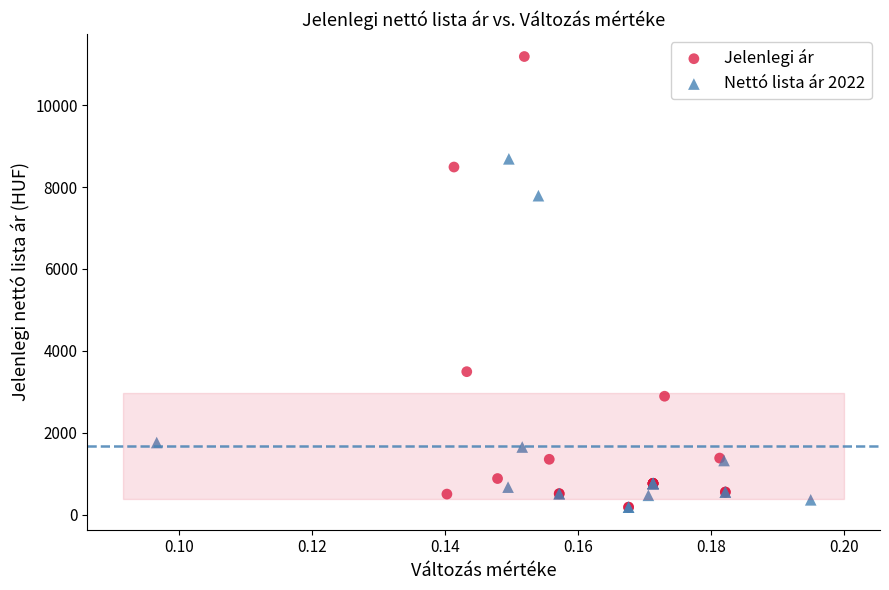

Which series contains the highest Y value?

Jelenlegi ár